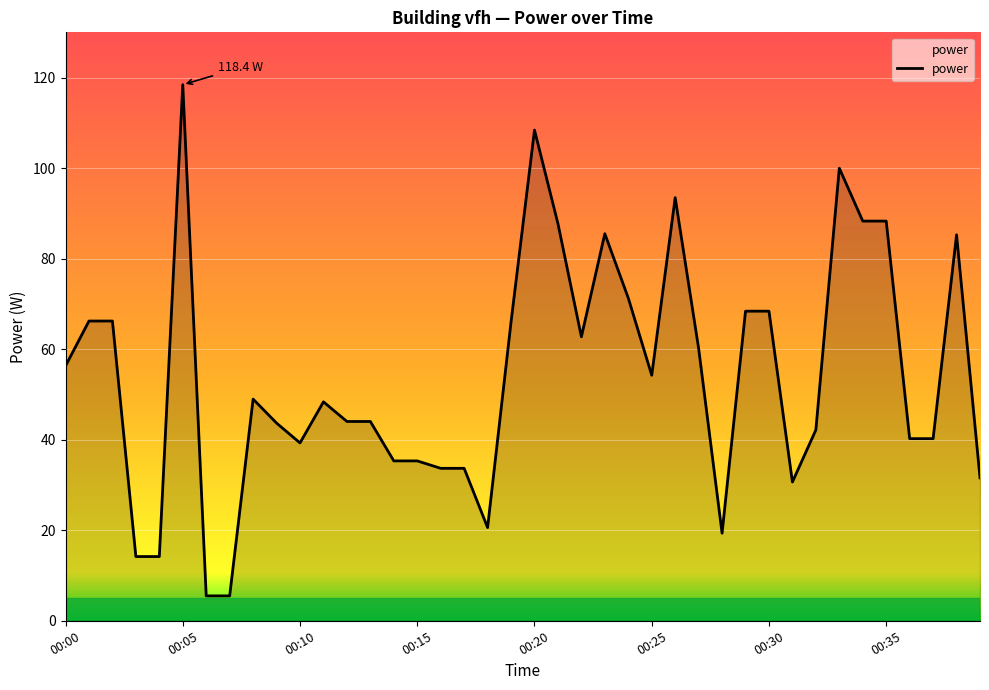

How many lines are shown in the chart?

1